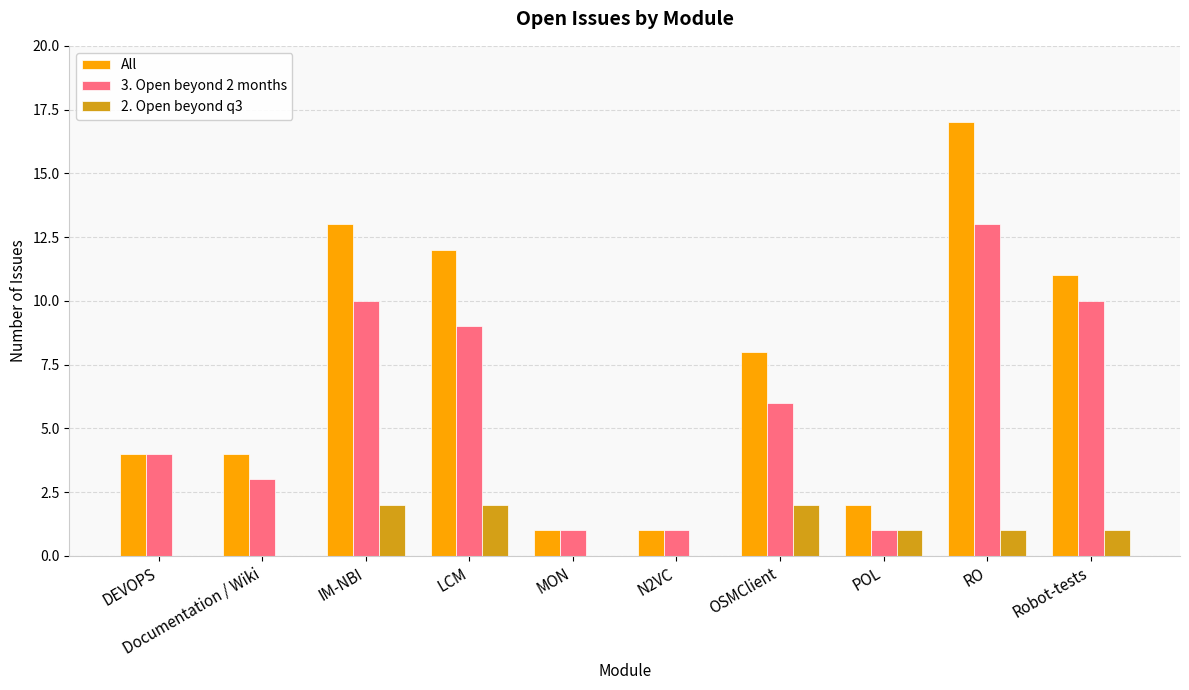

Which series has the largest total across all categories?

All